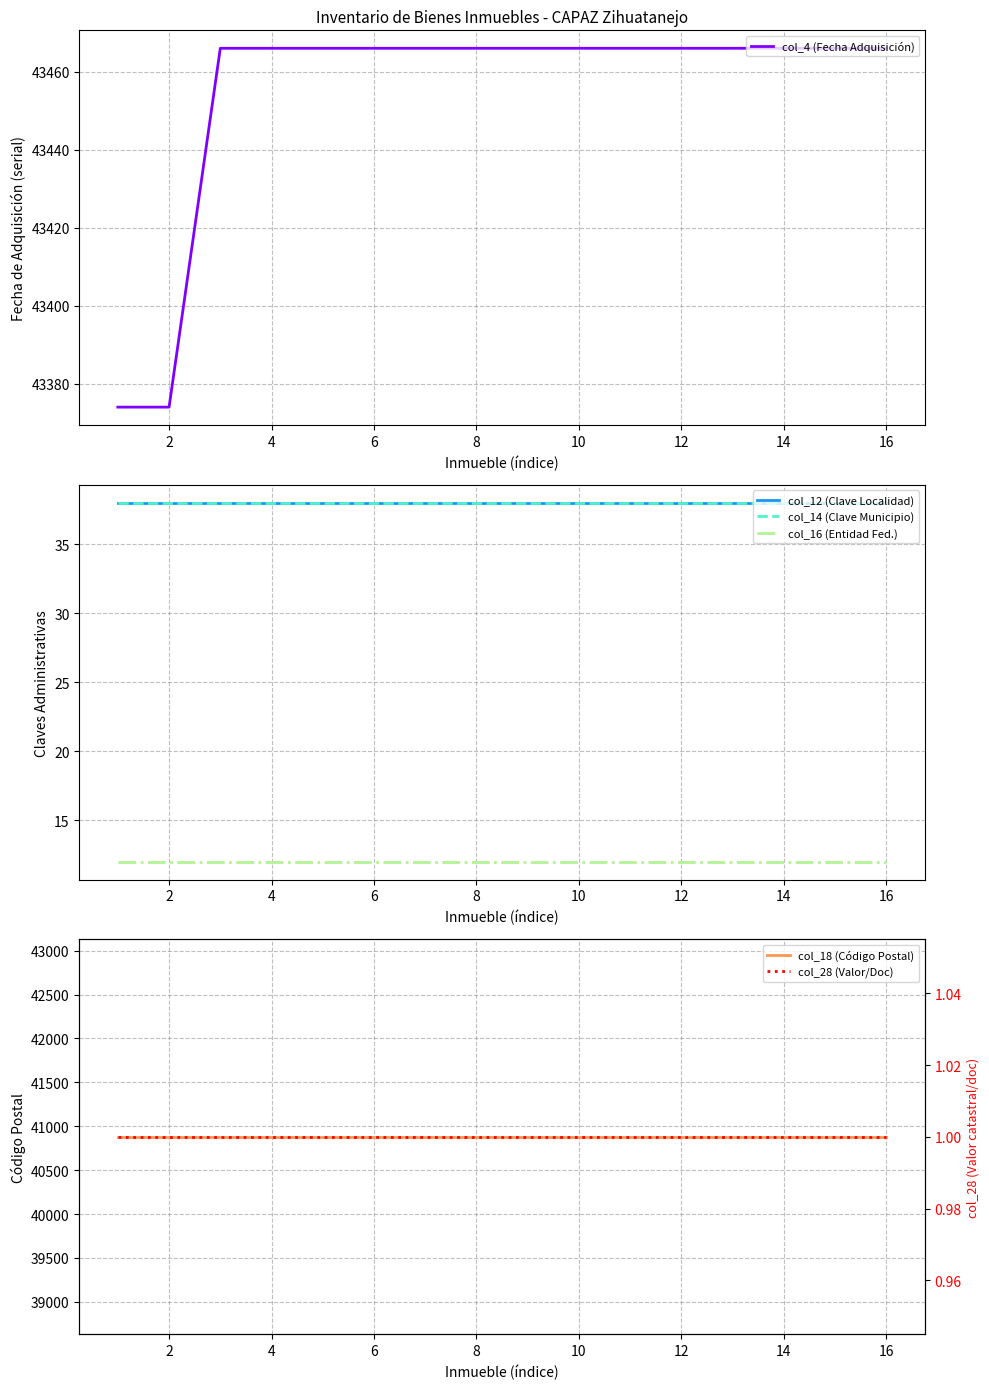

True or false: col_4 (Fecha Adquisición) has a value of 13705 at 6.

False